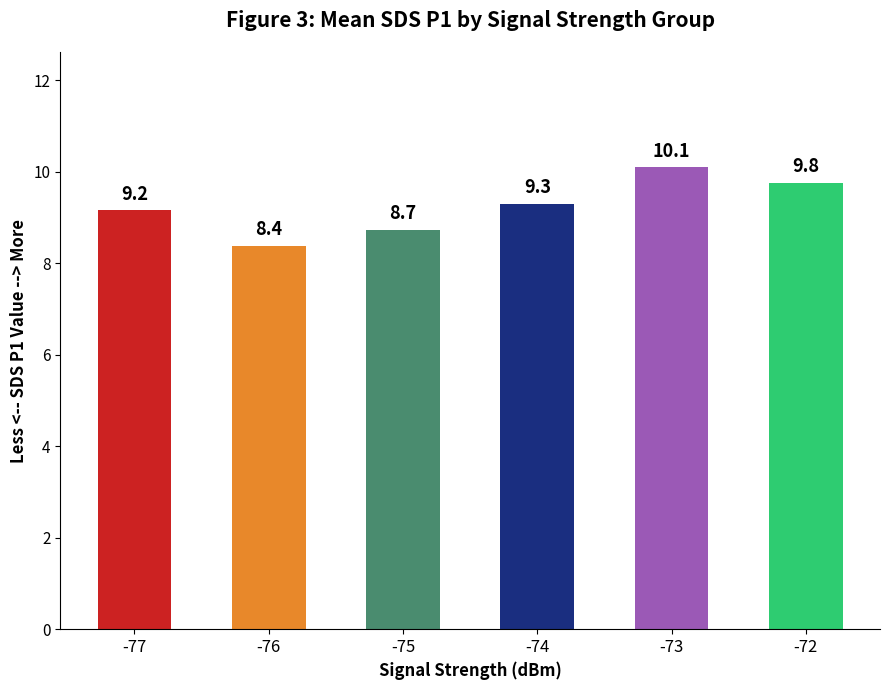

What is the difference between the maximum and minimum values?

1.7